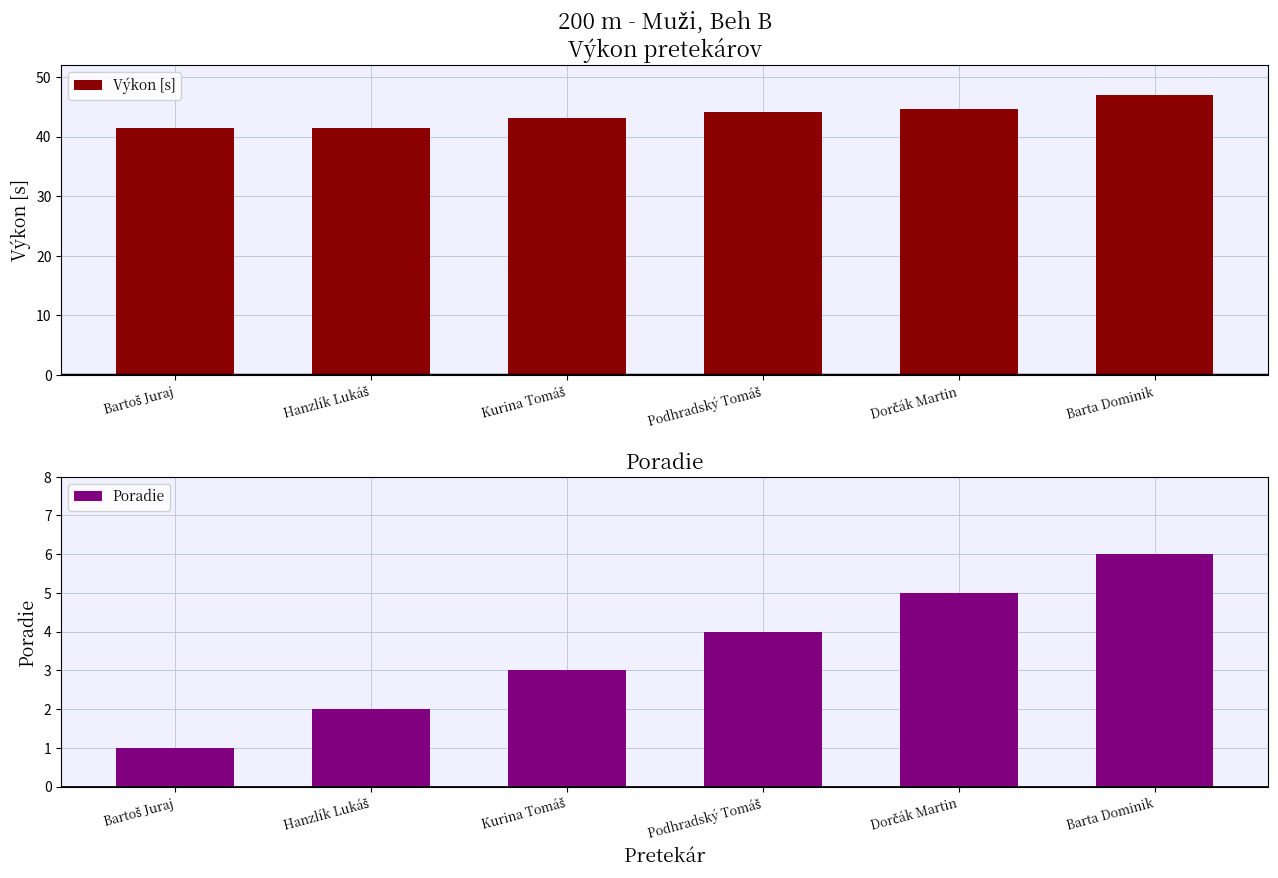

What is the value of the Výkon bar at the 6th from the left?

47.0